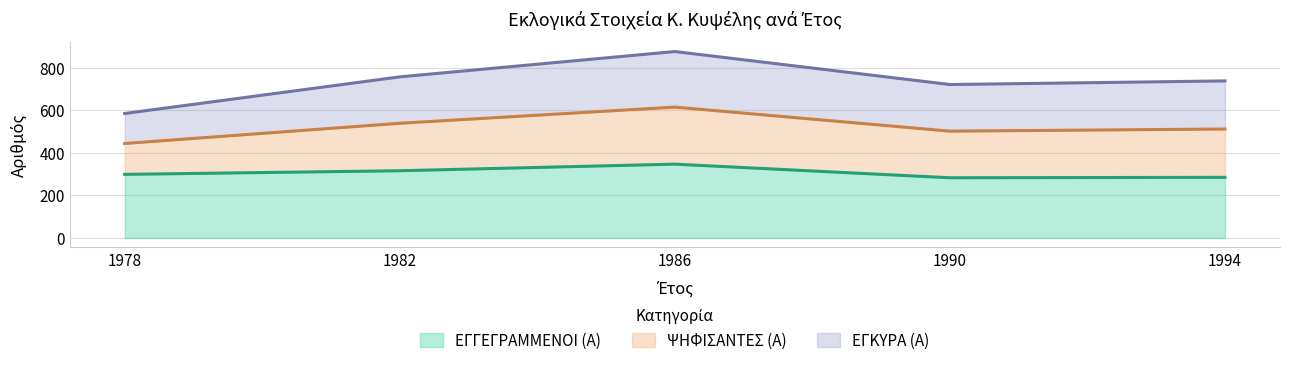

True or false: ΕΓΓΕΓΡΑΜΜΕΝΟΙ (Α) and ΨΗΦΙΣΑΝΤΕΣ (Α) cross at least once.

False